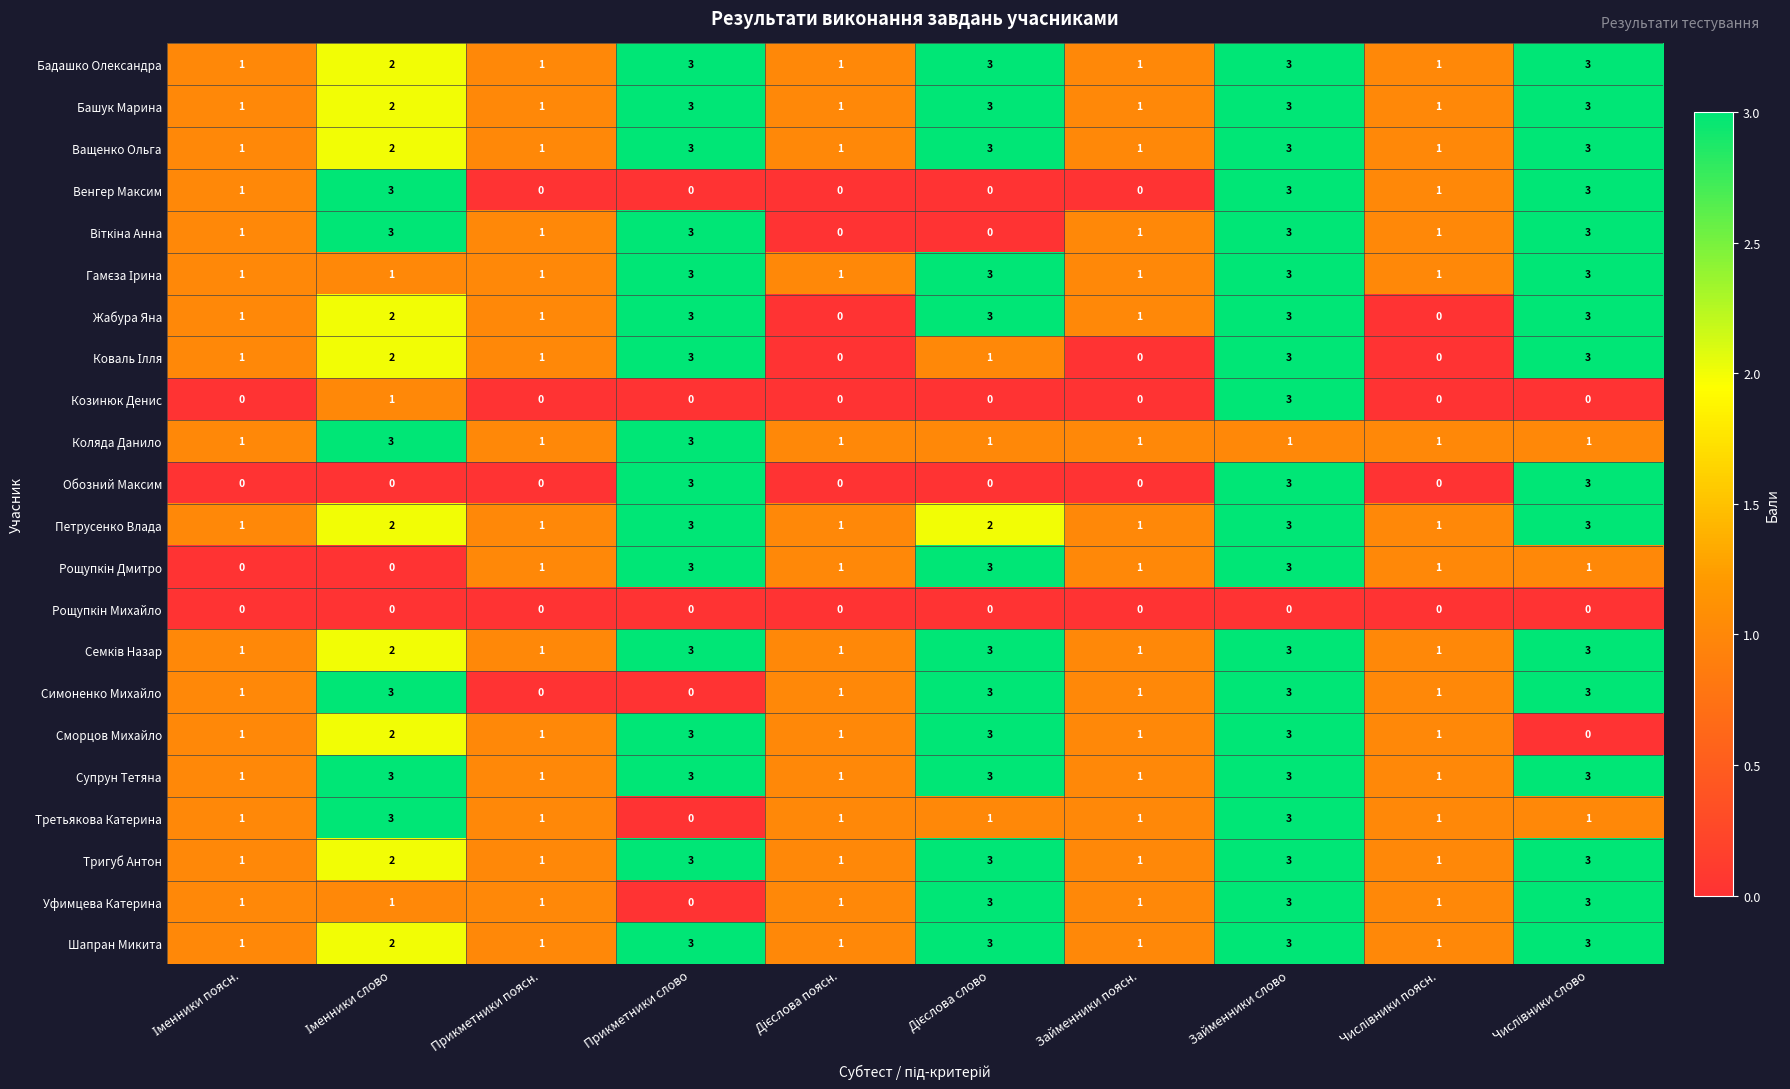

The Шапран Микита series shows 3 at Прикметники слово. True or false?

True